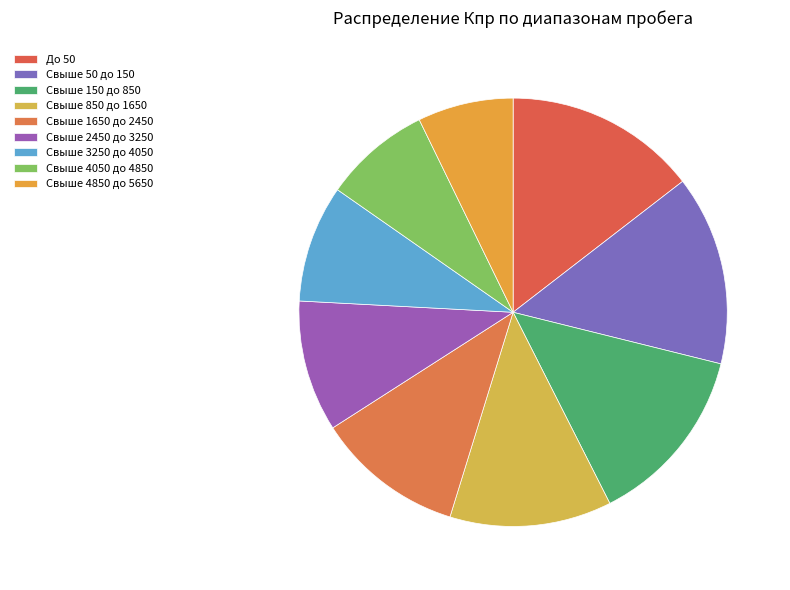

To the nearest percent, what is the difference between the largest and smallest slice percentages?

7%